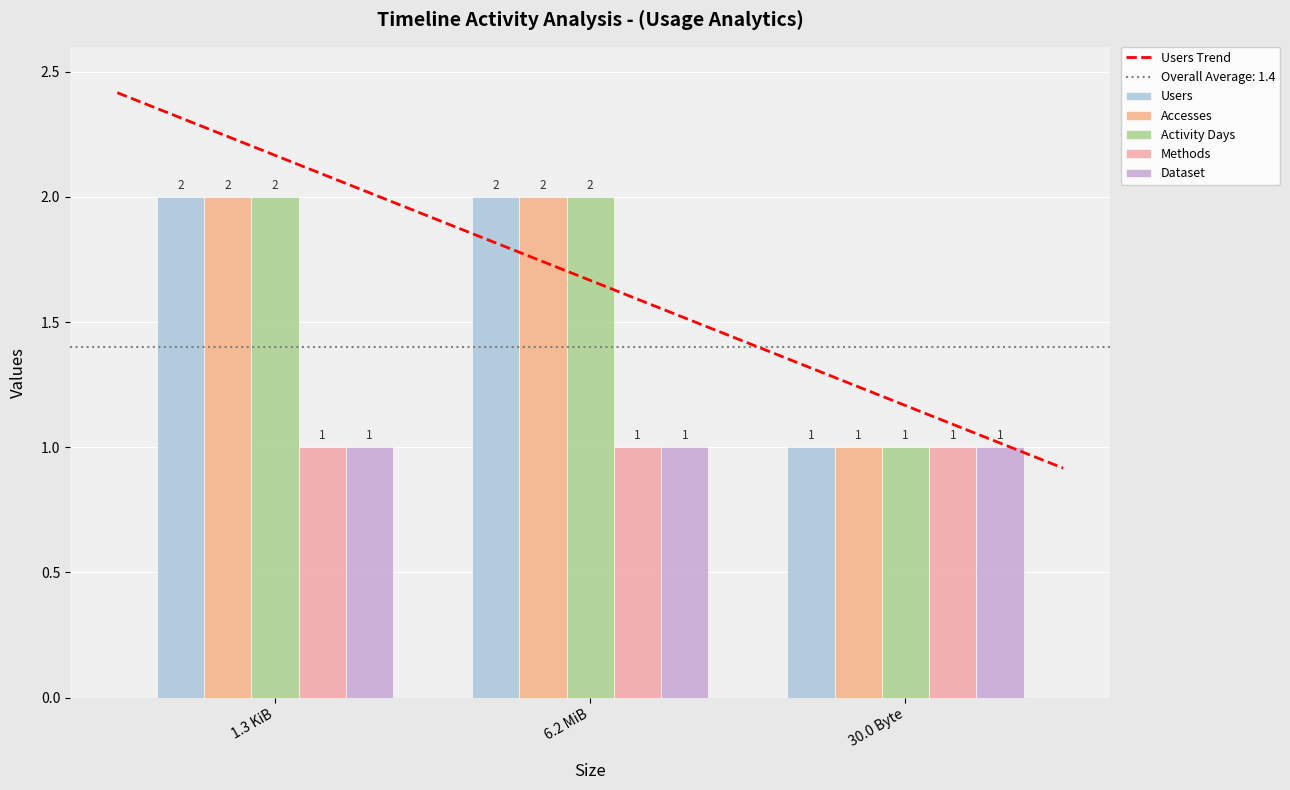

What is the value of the Users bar at the 3rd from the left?

1